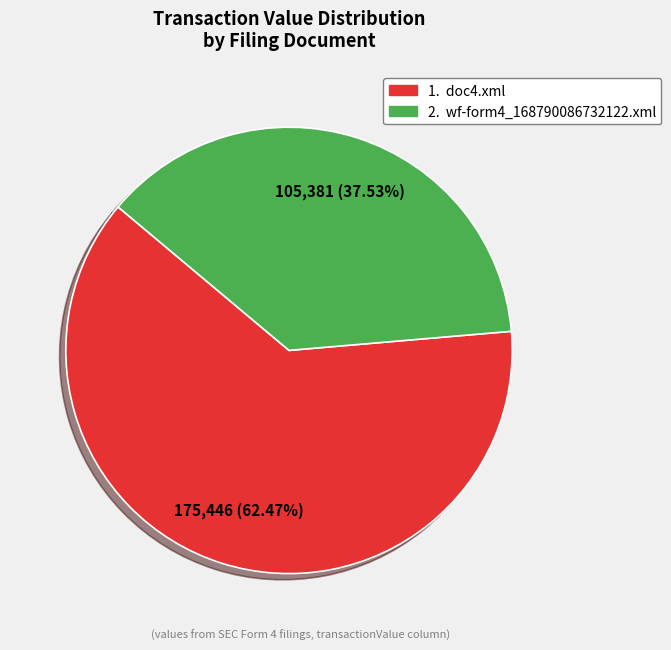

To the nearest percent, what is the difference between the largest and smallest slice percentages?

25%